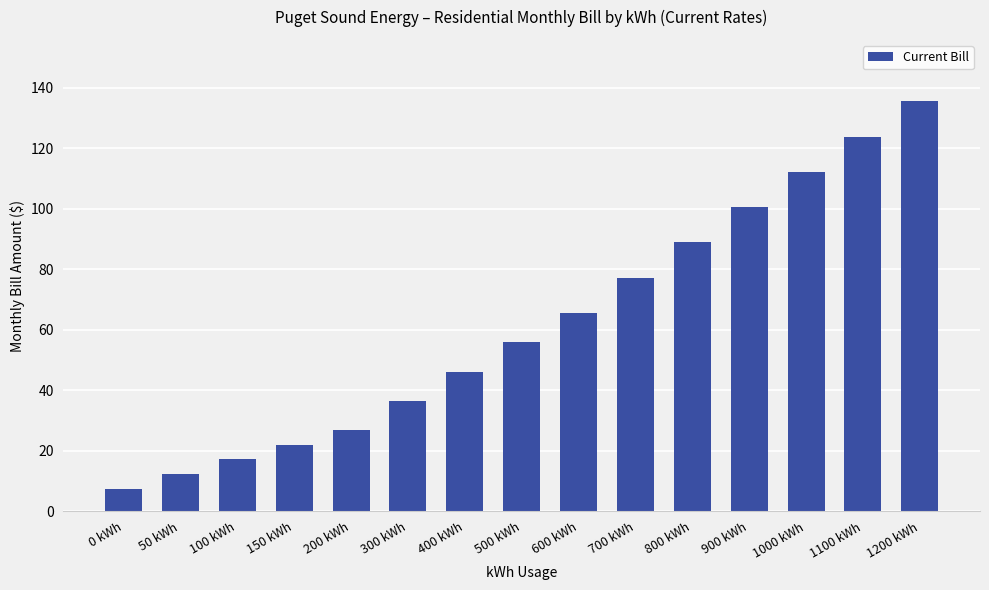

What is the difference between the maximum and minimum values?

128.1